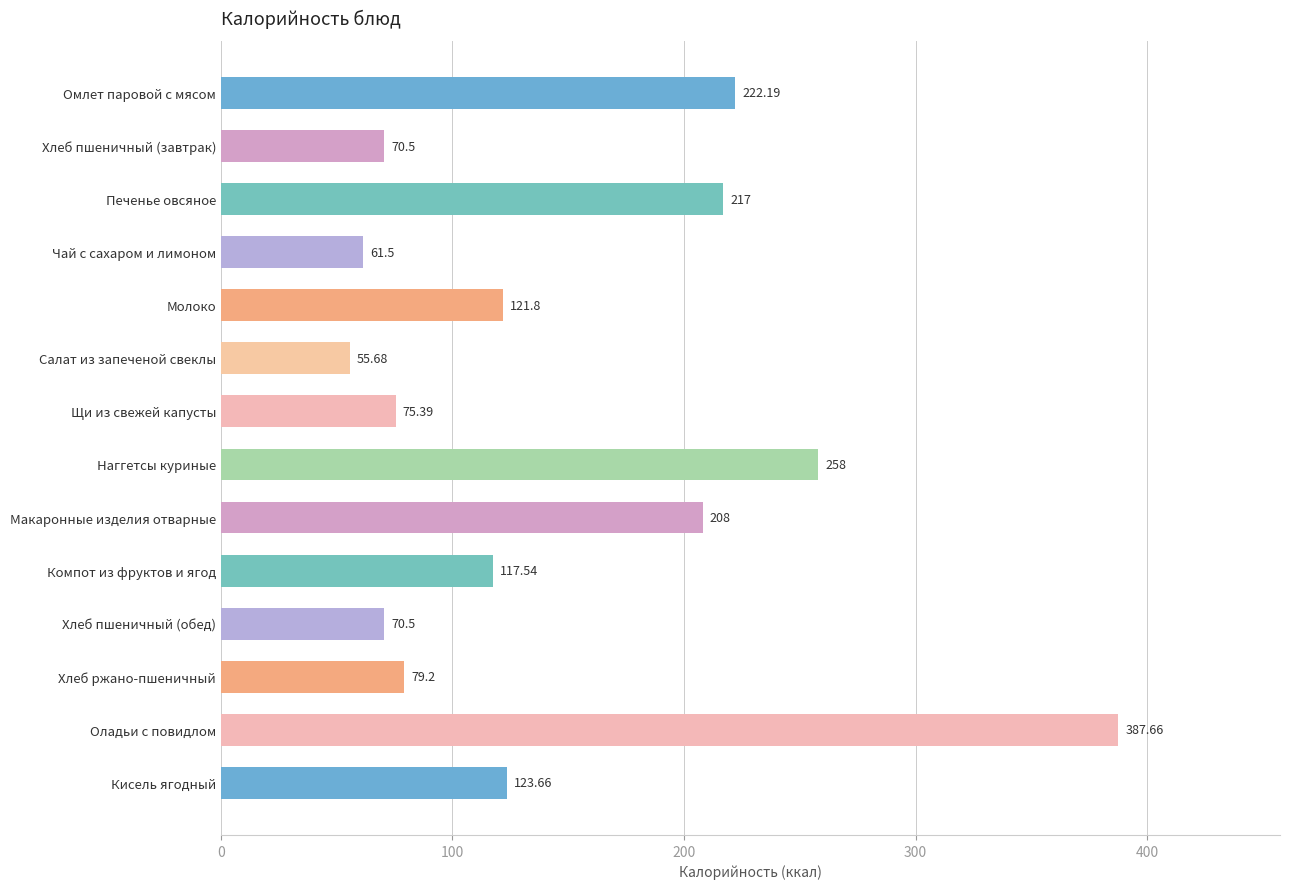

Where is the data nearest to the value 221?

Омлет паровой с мясом